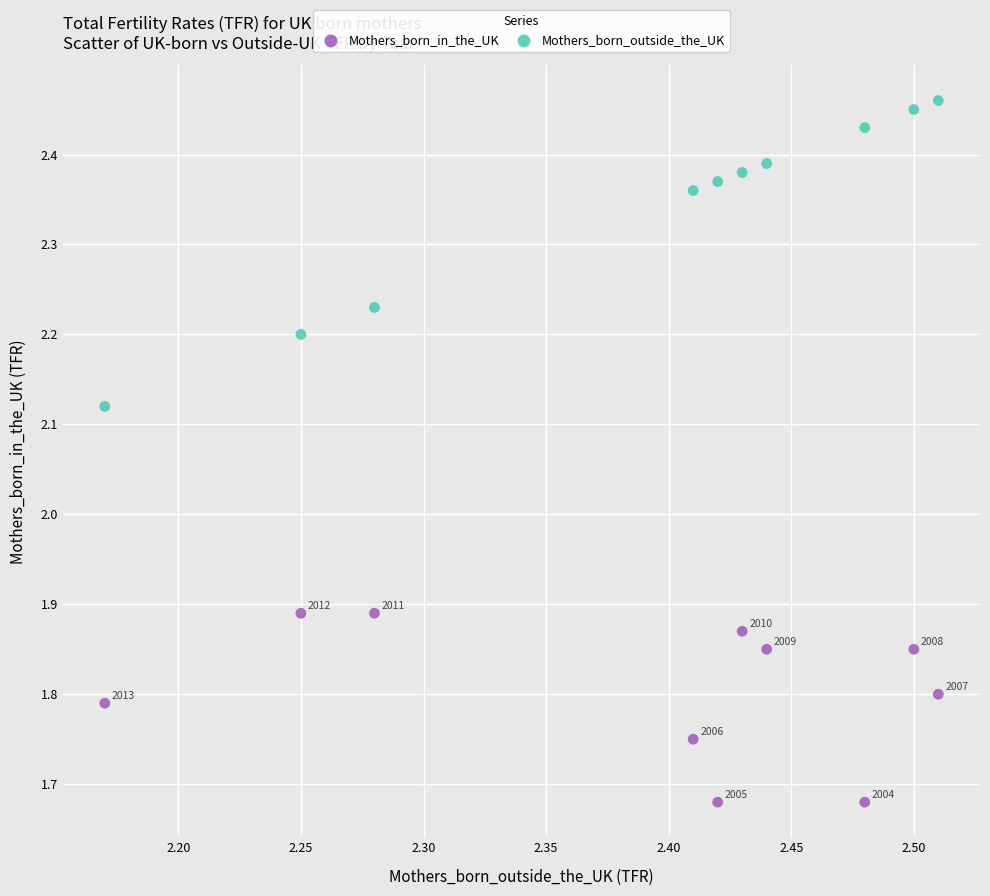

Which series contains the lowest Y value?

Mothers_born_in_the_UK